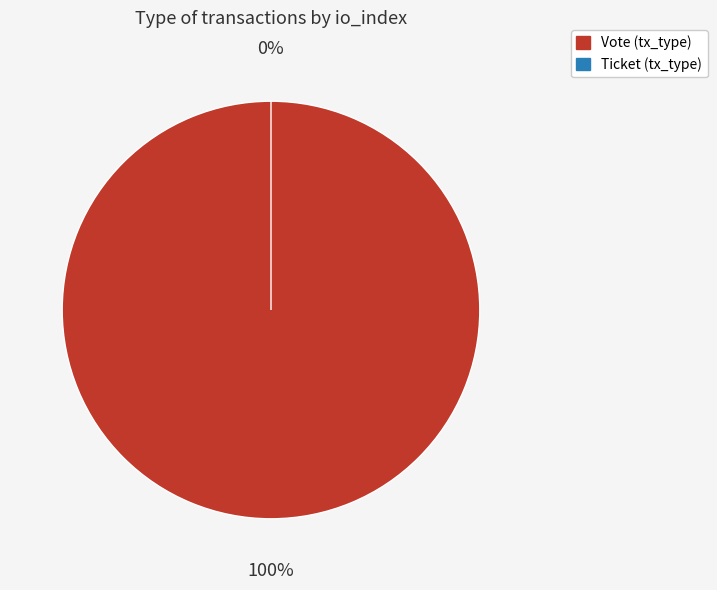

Count the number of slices in the pie.

2